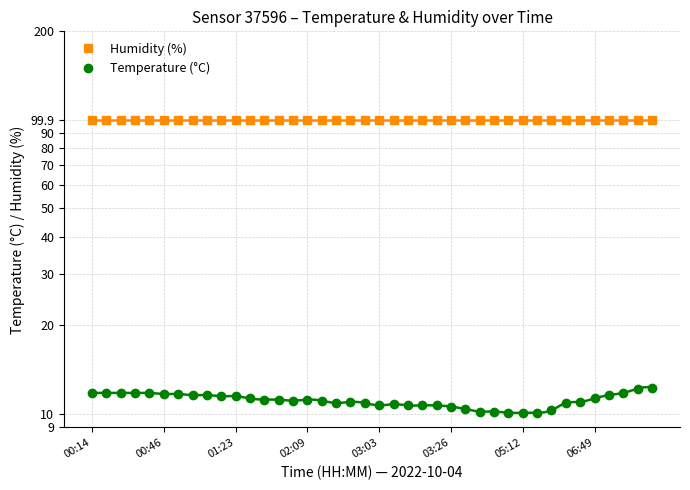

Rank the series by their average value, from lowest to highest.

Temperature (°C), Humidity (%)